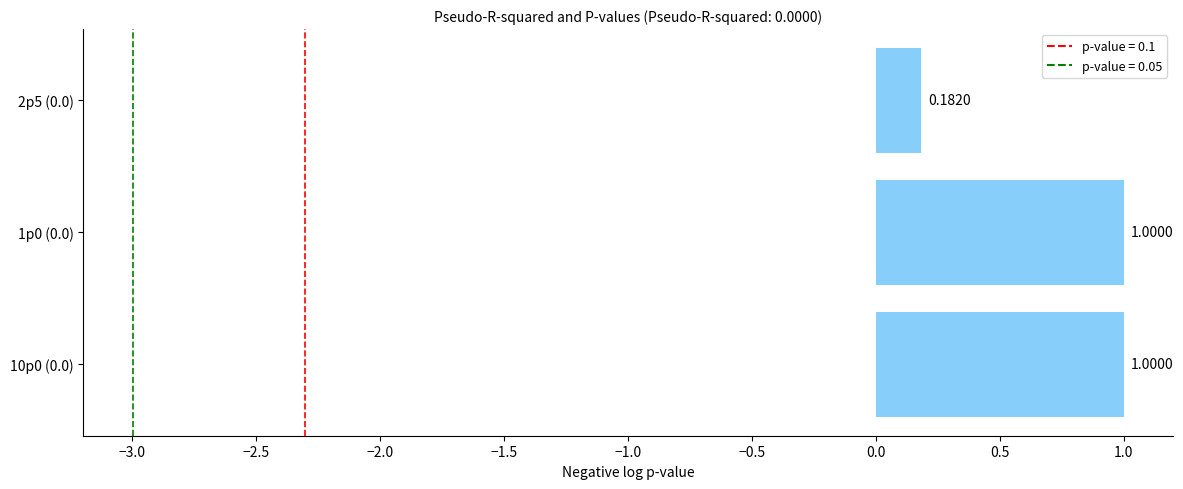

What is the difference between the values at 10p0 (0.0) and 2p5 (0.0)?

0.8